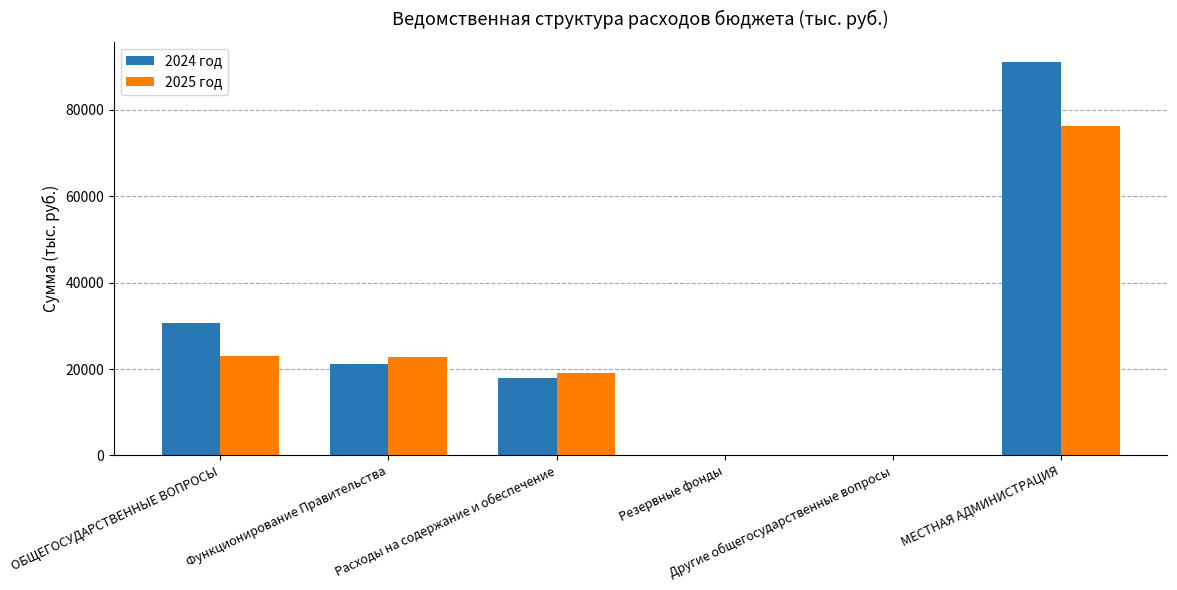

What is the maximum value shown in the chart?

91163.9